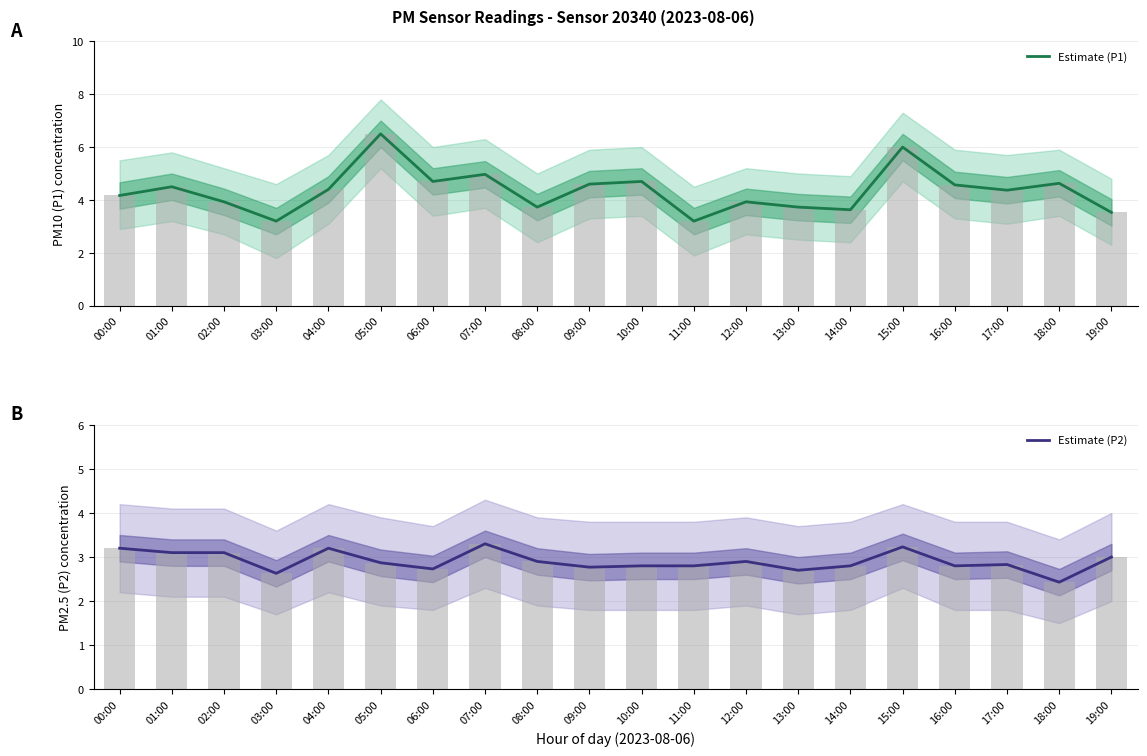

Reading right to left, transcribe all the data shown in this chart.

Estimate (P1): 19:00=3.5	18:00=4.6	17:00=4.4	16:00=4.6	15:00=6.0	14:00=3.6	13:00=3.7	12:00=3.9	11:00=3.2	10:00=4.7	09:00=4.6	08:00=3.7	07:00=5.0	06:00=4.7	05:00=6.5	04:00=4.4	03:00=3.2	02:00=3.9	01:00=4.5	00:00=4.2
Estimate (P2): 19:00=3.0	18:00=2.4	17:00=2.8	16:00=2.8	15:00=3.2	14:00=2.8	13:00=2.7	12:00=2.9	11:00=2.8	10:00=2.8	09:00=2.8	08:00=2.9	07:00=3.3	06:00=2.7	05:00=2.9	04:00=3.2	03:00=2.6	02:00=3.1	01:00=3.1	00:00=3.2